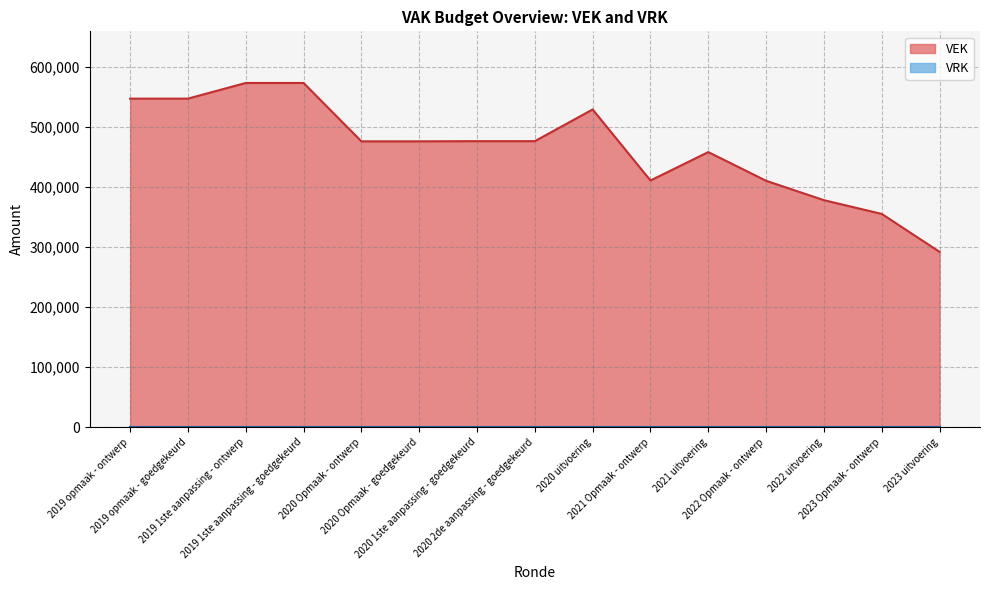

How many data points are above 476220?

7